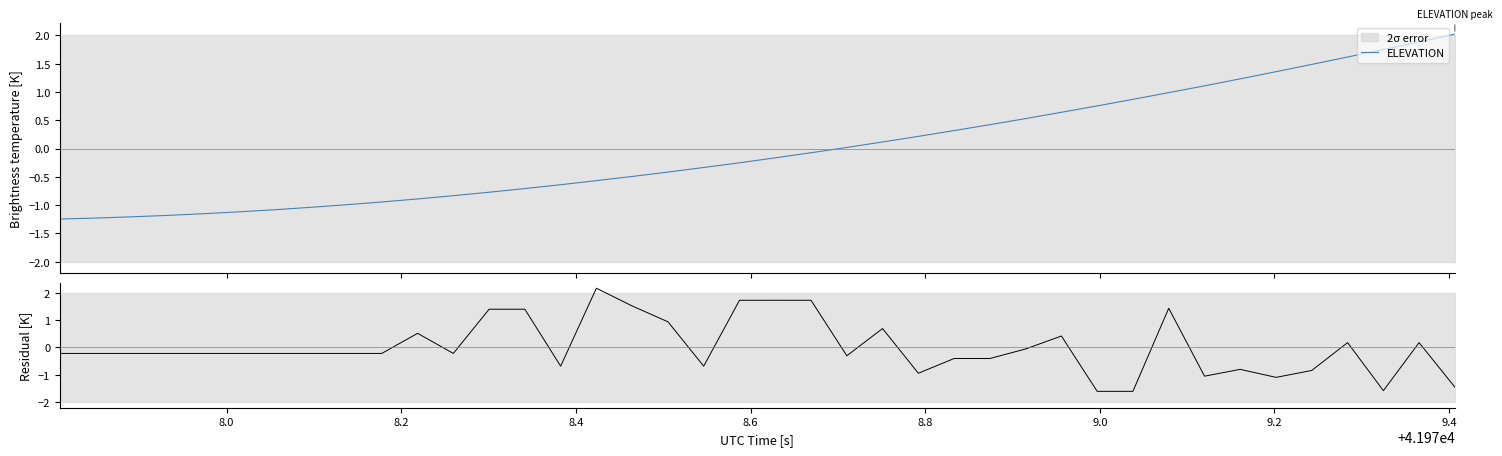

Which series has the largest total across all categories?

ELEVATION